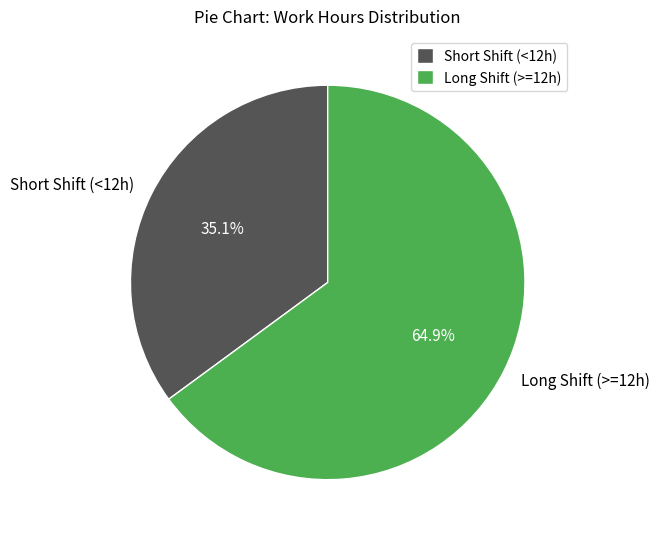

Approximately how many times larger is the value at Short Shift (<12h) compared to Long Shift (>=12h)?

0.5